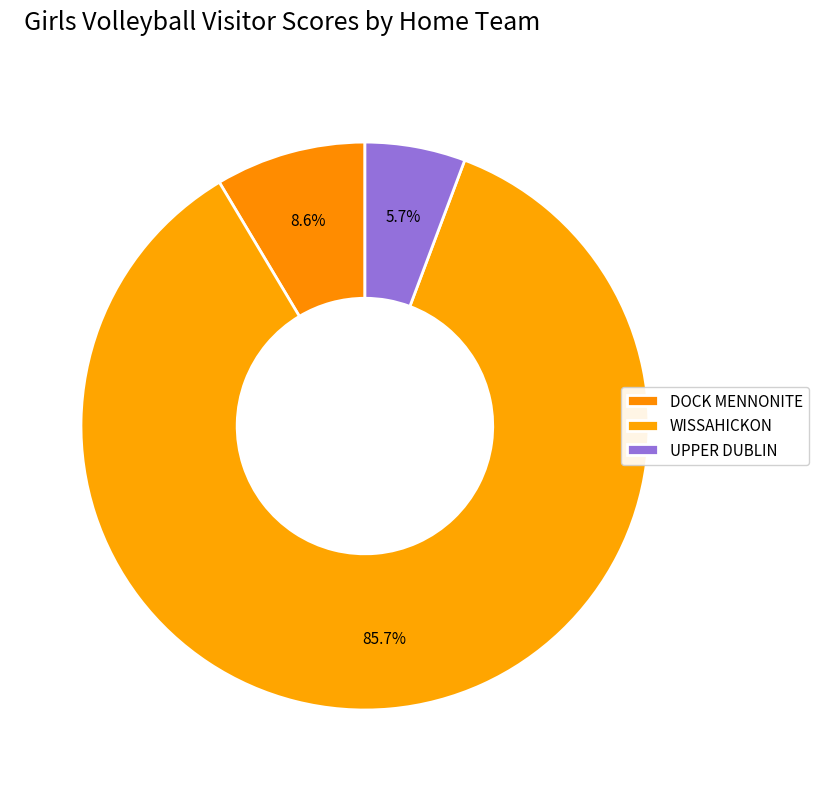

Rank the categories by value from highest to lowest.

WISSAHICKON, DOCK MENNONITE, UPPER DUBLIN